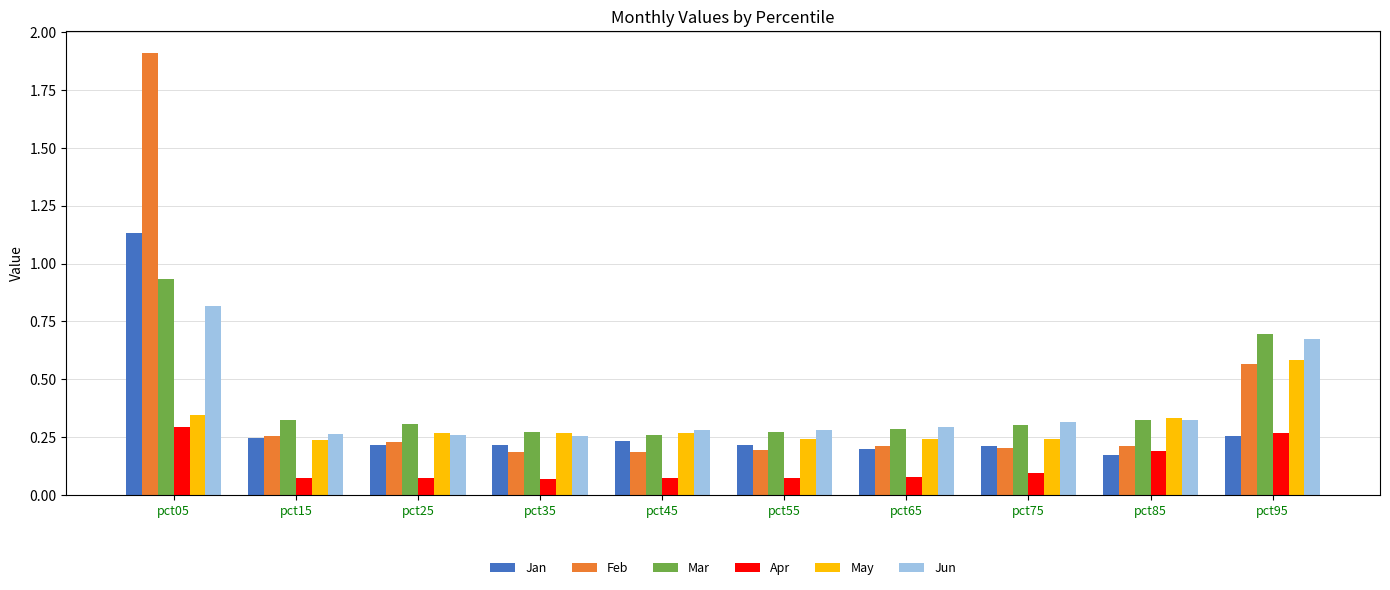

What is the difference between the maximum and minimum values in the Jan series?

1.0